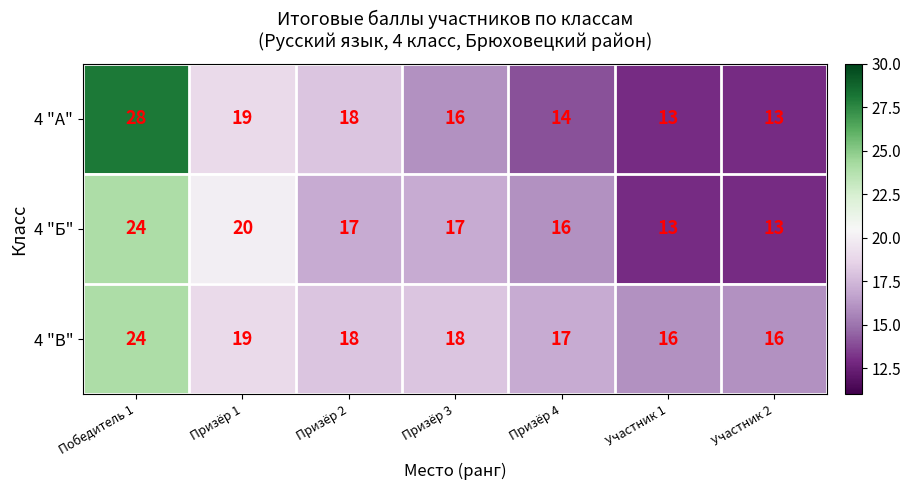

Reading left to right, transcribe all the data shown in this chart.

4 "А": 28	19	18	16	14	13	13
4 "Б": 24	20	17	17	16	13	13
4 "В": 24	19	18	18	17	16	16